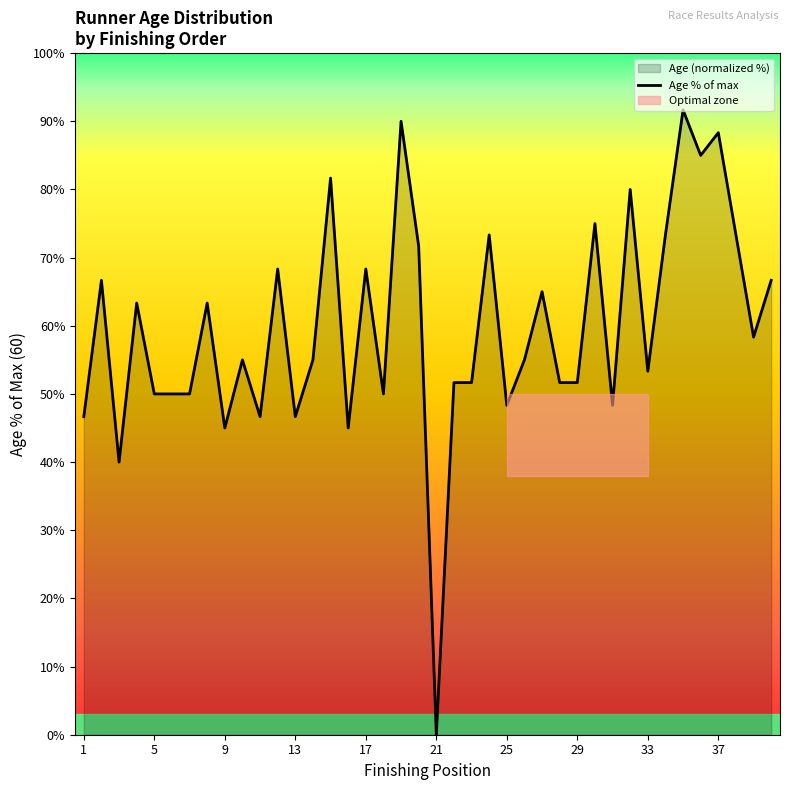

What is the average value?

59.9